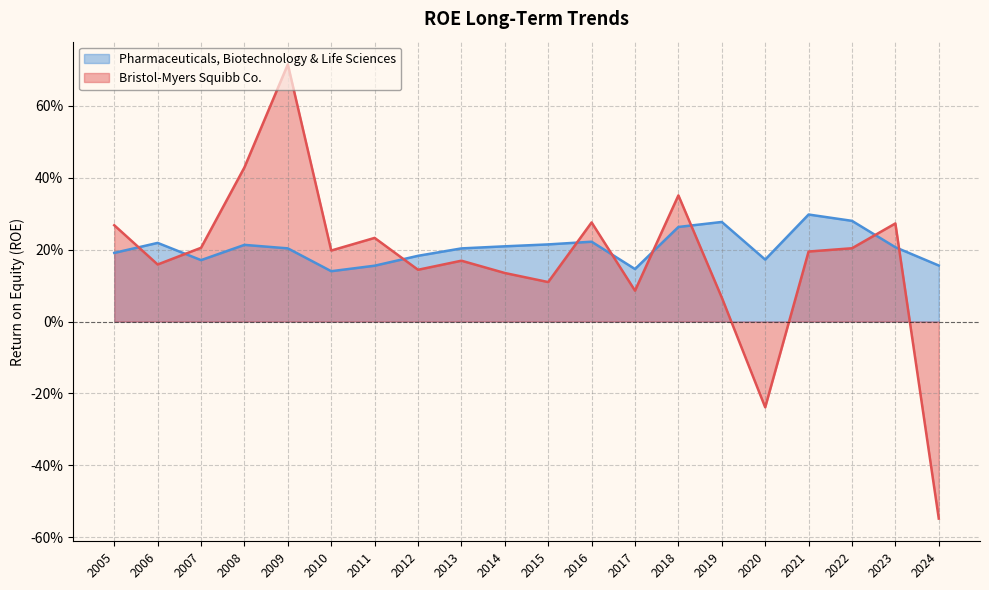

Does the chart display data point markers on the line(s)?

No